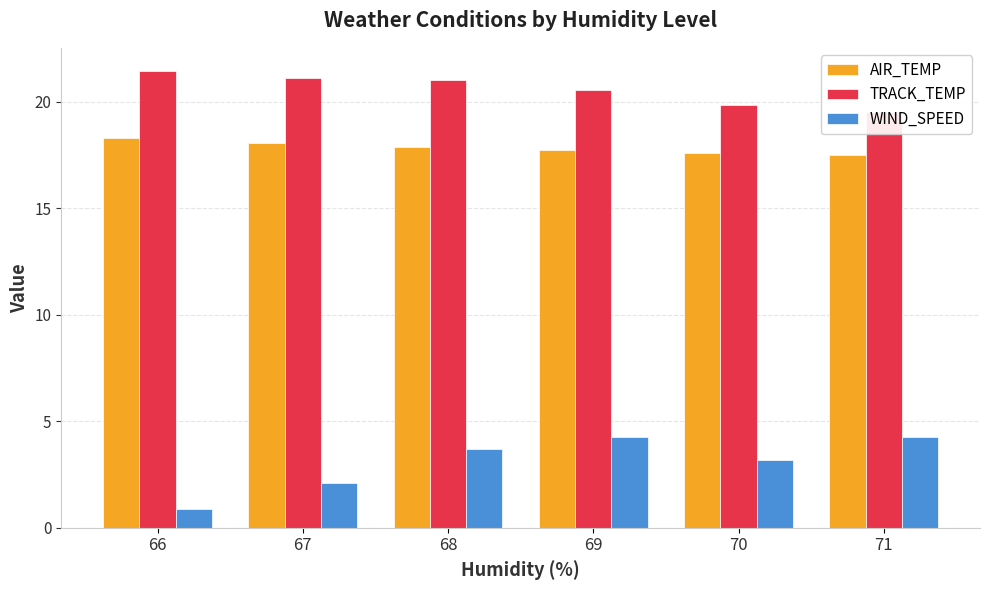

Which label corresponds to the largest value in the chart?

66